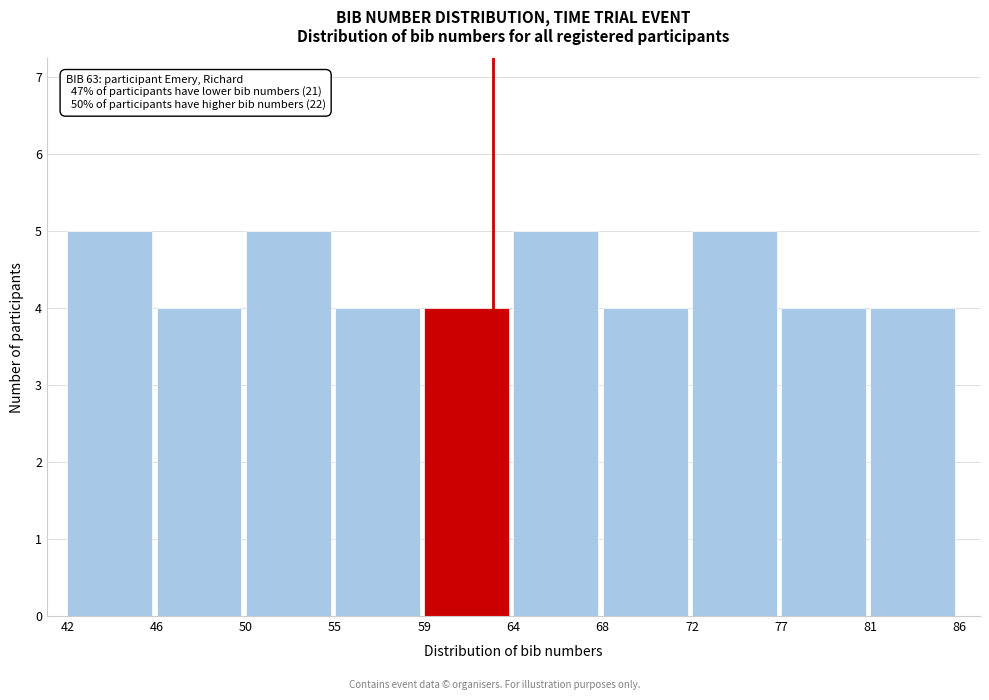

Reading left to right, extract all data points from this chart.

42=5	46=4	50=5	55=4	59=4	64=5	68=4	72=5	77=4	81=4